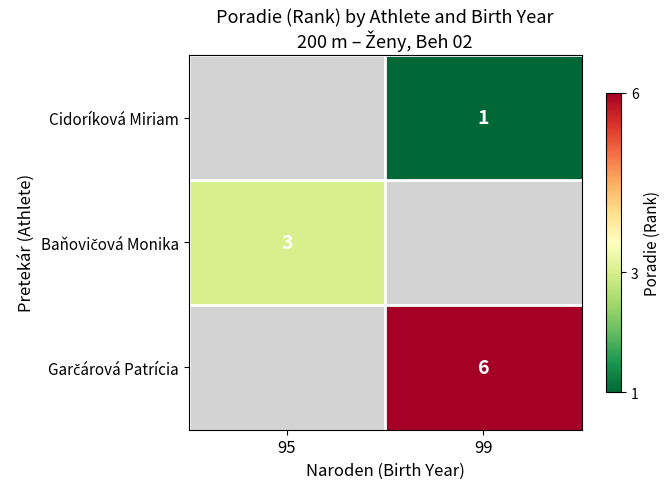

How many series are shown in this chart?

3